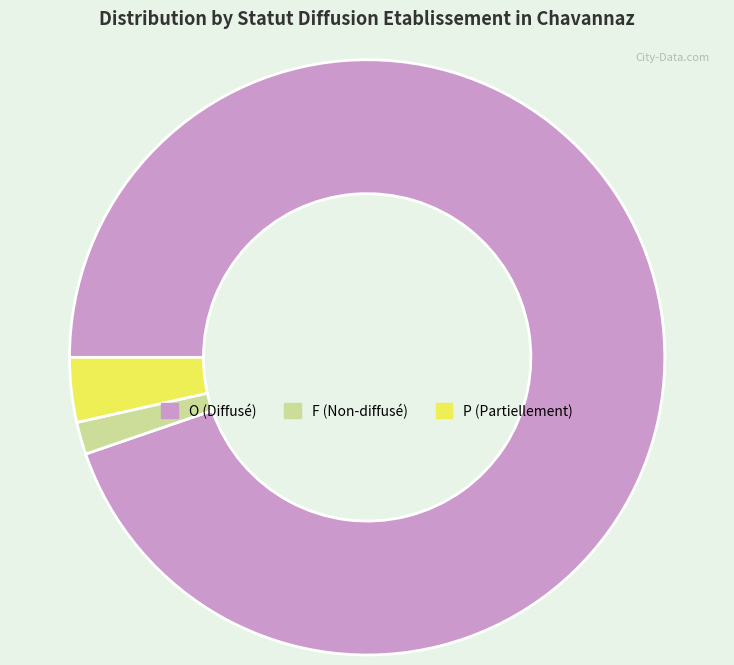

True or false: O (Diffusé) accounts for 95% of the total.

True